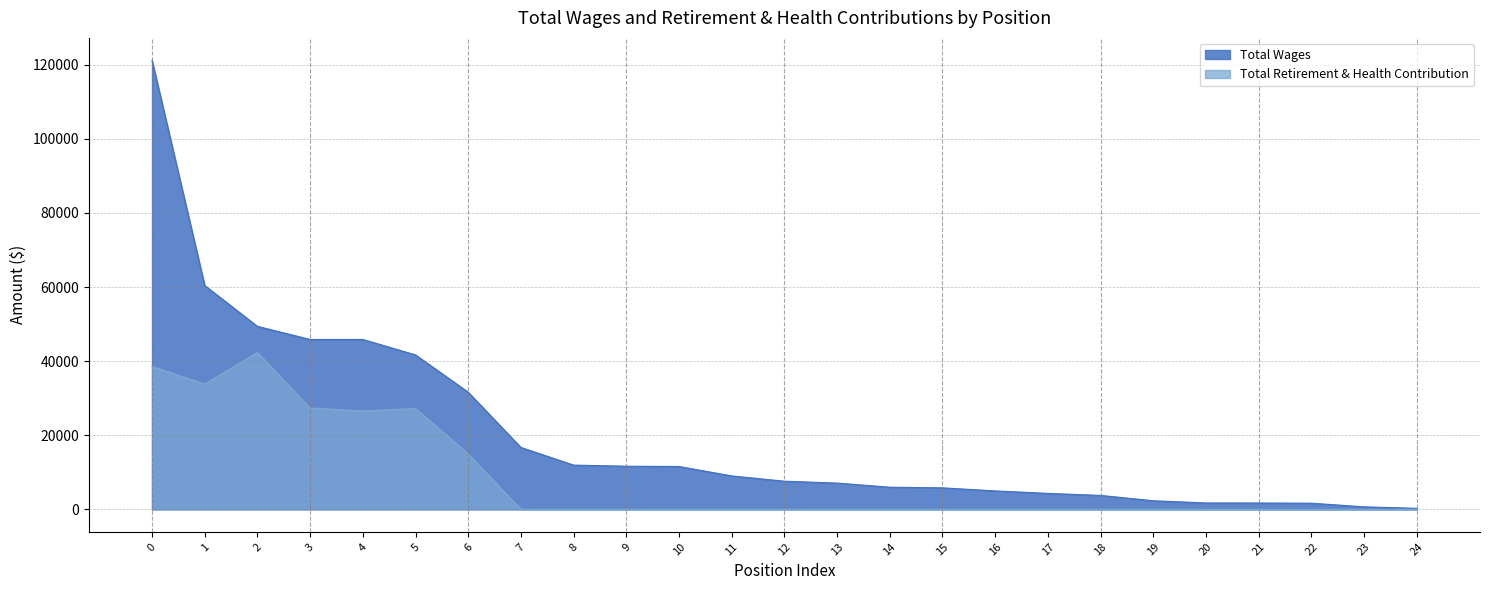

The value of Total Retirement & Health Contribution at 2 is 62893. True or false?

False